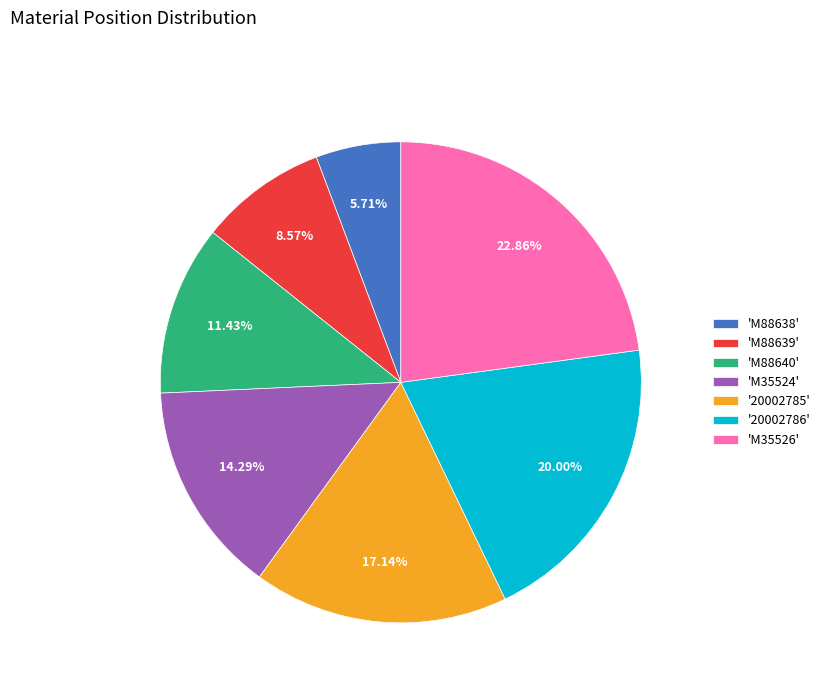

Do 'M88638' and '20002786' together represent more than half of the pie?

No